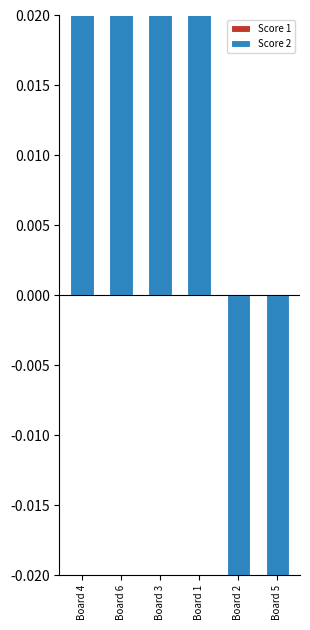

Reading left to right, list all the values displayed in this chart.

Score 1: Board 4=0.5	Board 6=0.4	Board 3=0.3	Board 1=0.3	Board 2=-0.0	Board 5=-0.1
Score 2: Board 4=0.5	Board 6=0.4	Board 3=0.3	Board 1=0.3	Board 2=-0.0	Board 5=-0.1